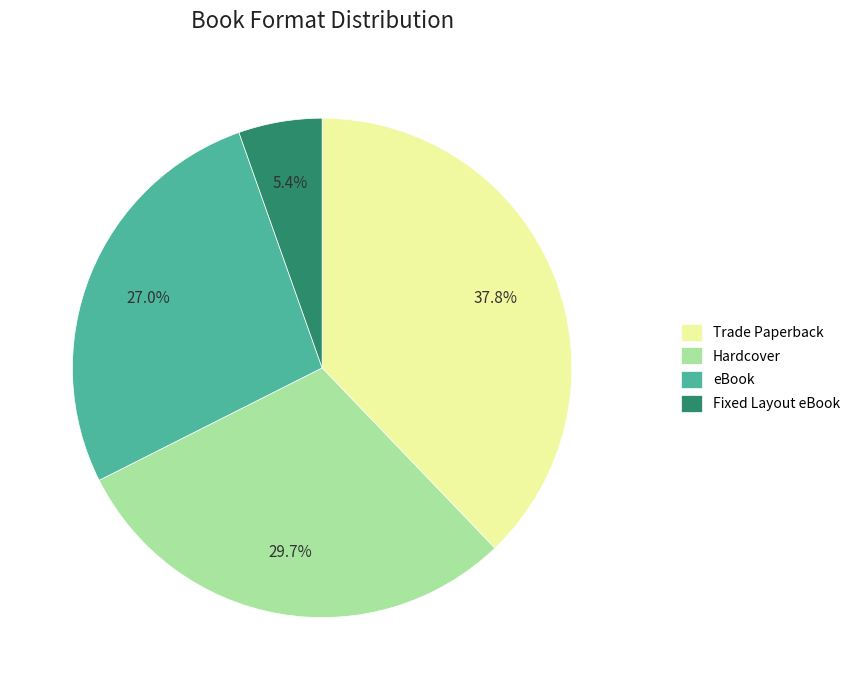

Which slice is the largest?

Trade Paperback